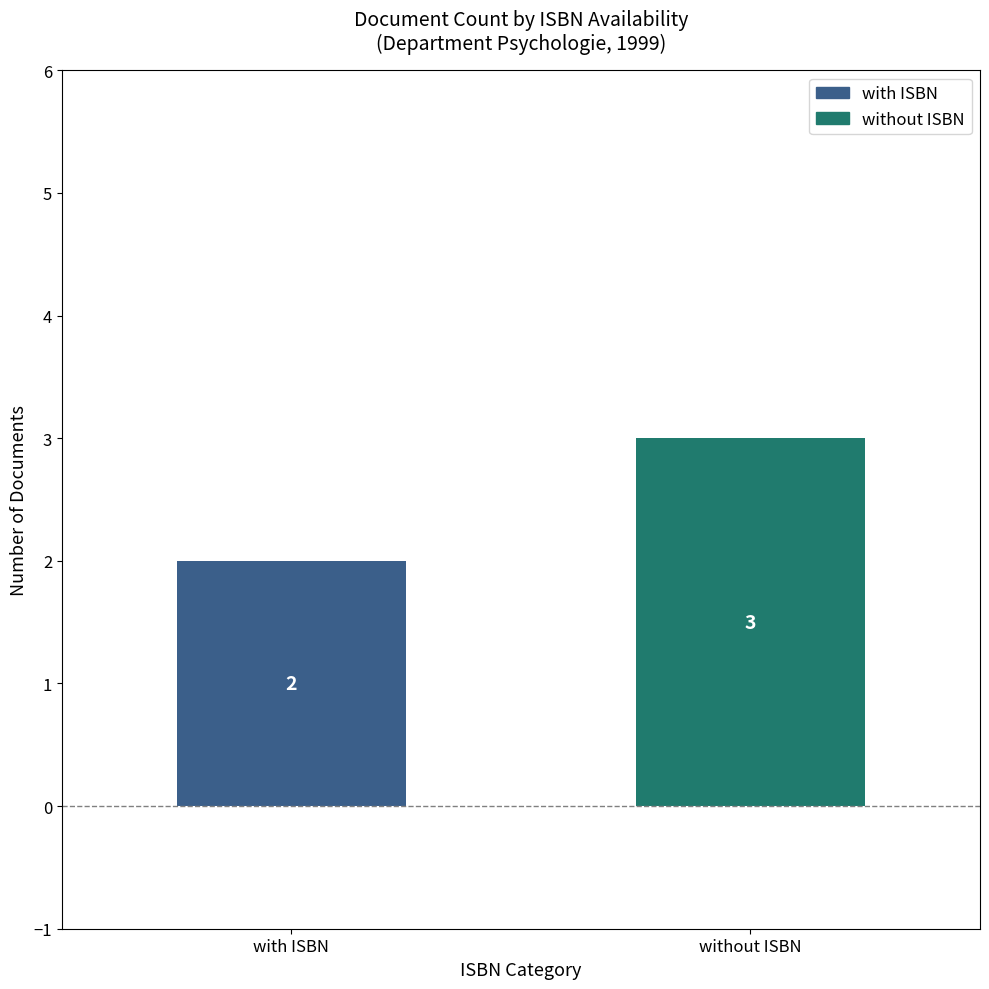

Approximately how many times larger is the value at without ISBN compared to with ISBN?

1.5